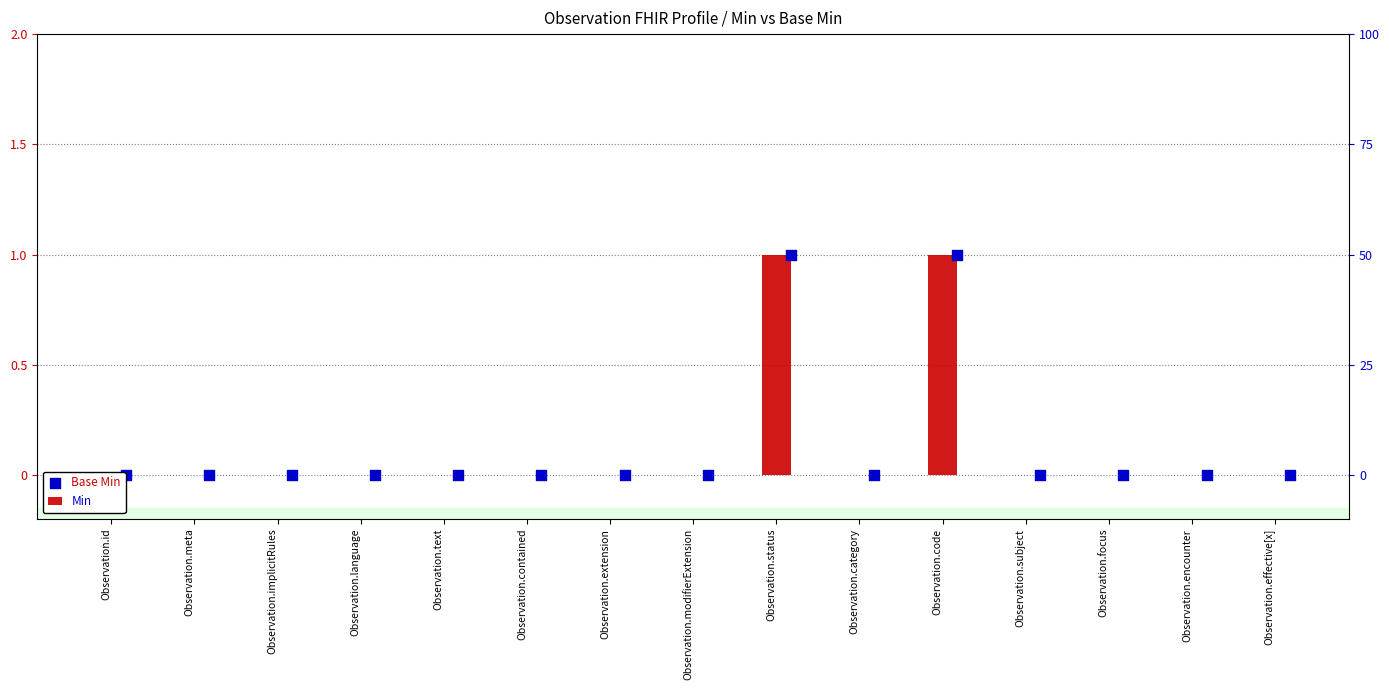

At how many categories does at least one series exceed 0?

2